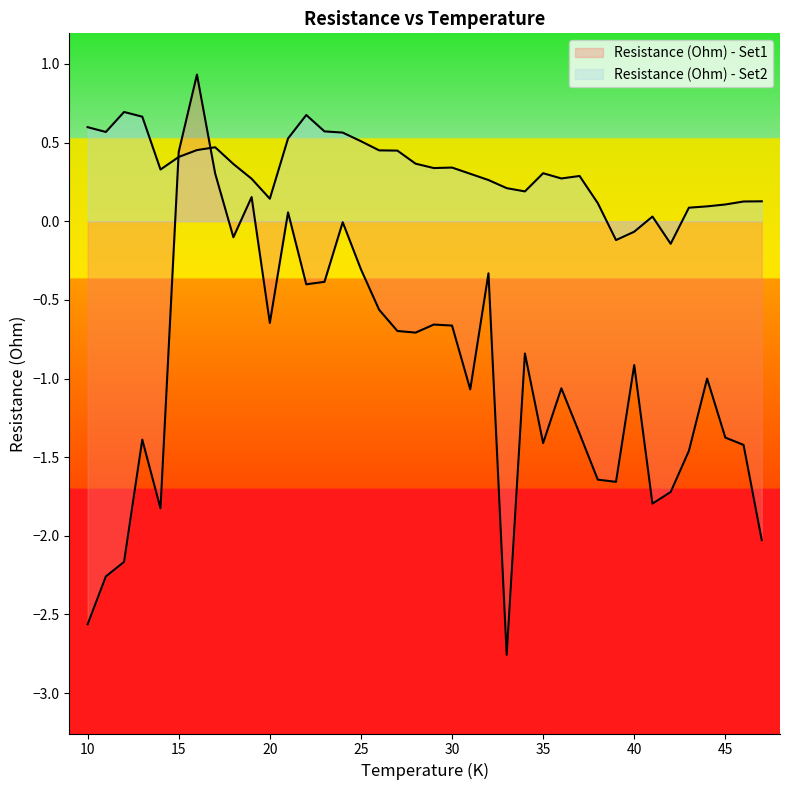

Which series has the widest spread of values?

Resistance (Ohm) - Set1